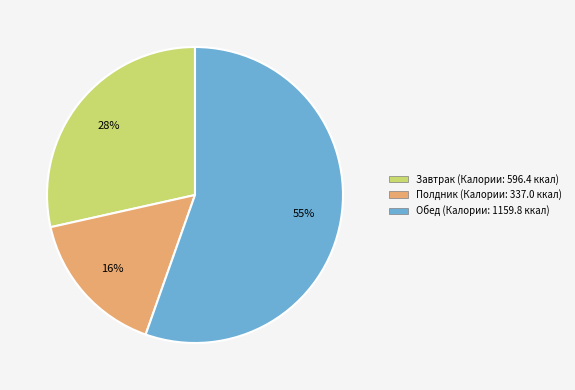

Count the number of slices in the pie.

3